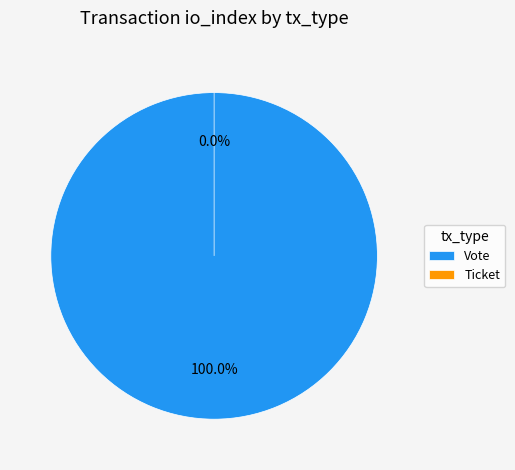

True or false: Ticket accounts for 0% of the total.

True